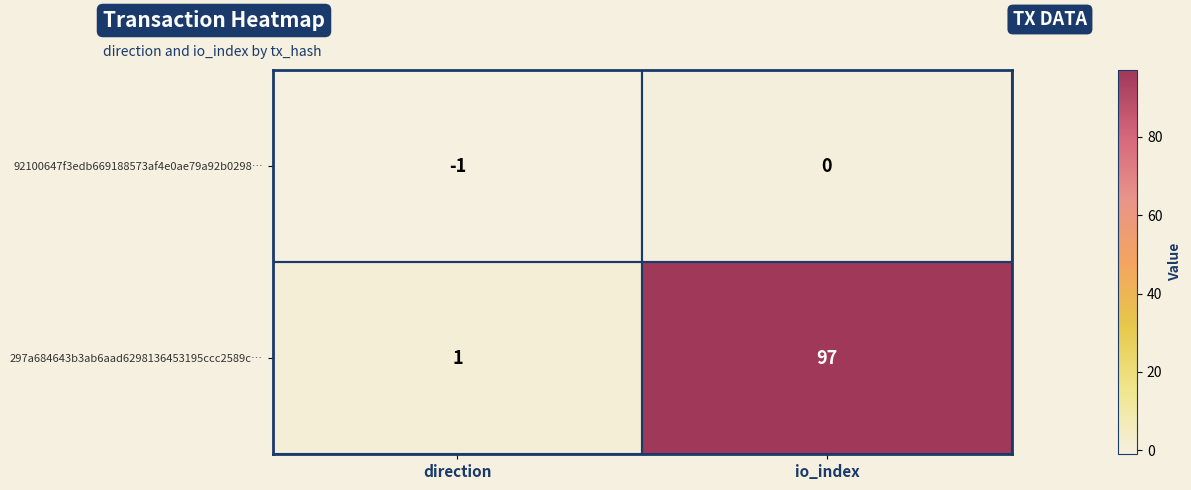

Which label corresponds to the smallest value in the chart?

direction